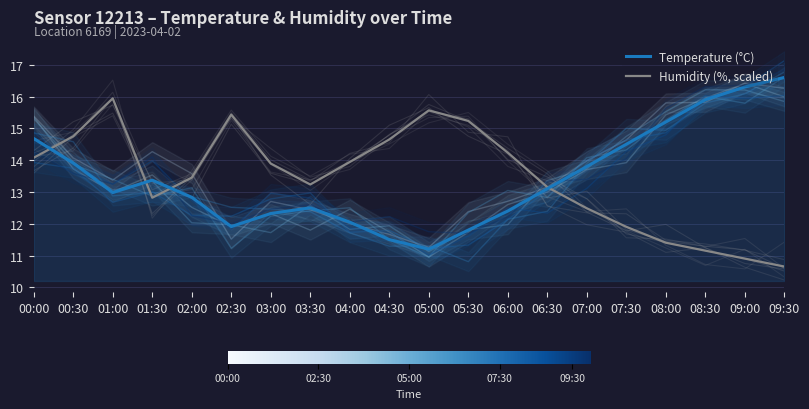

Reading left to right, transcribe all the data shown in this chart.

Temperature (°C): 14.7	13.9	13.0	13.4	12.8	11.9	12.3	12.5	12.1	11.5	11.2	11.8	12.4	13.1	13.8	14.5	15.2	15.9	16.3	16.6
Humidity (%, scaled): 14.1	14.7	15.9	12.8	13.4	15.4	13.9	13.2	13.9	14.6	15.6	15.2	14.2	13.2	12.5	11.9	11.4	11.2	10.9	10.7